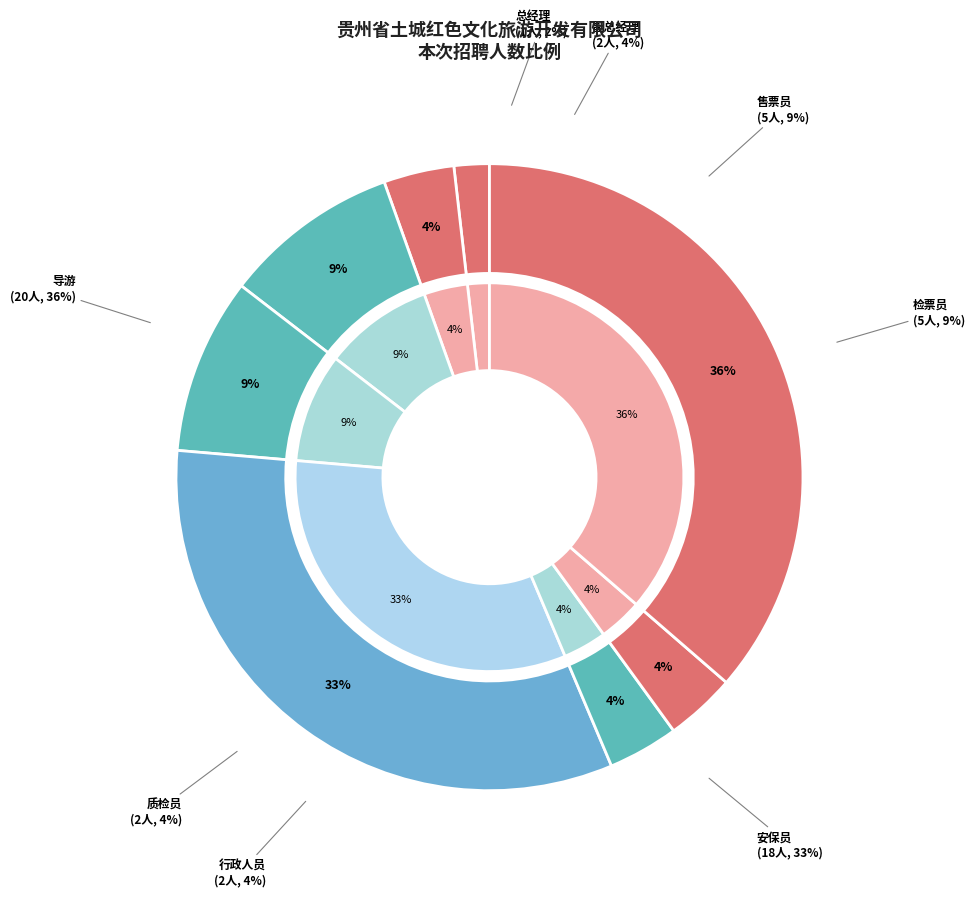

Which category has the smallest portion of the pie?

总经理